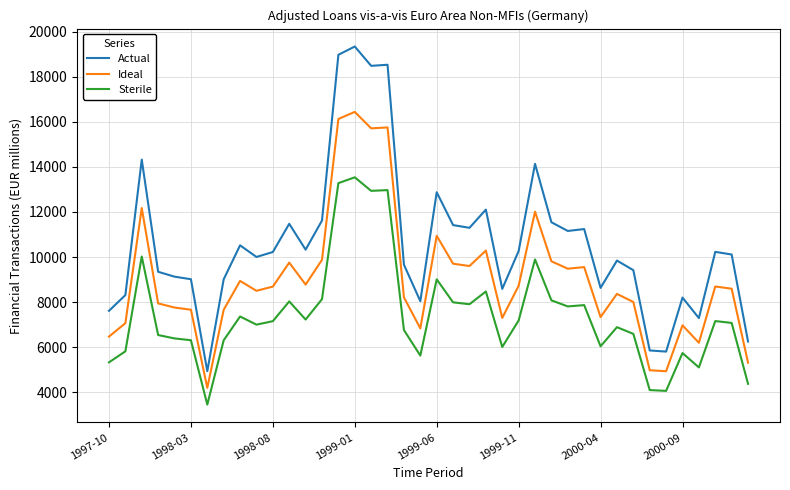

True or false: Actual and Ideal cross at least once.

False